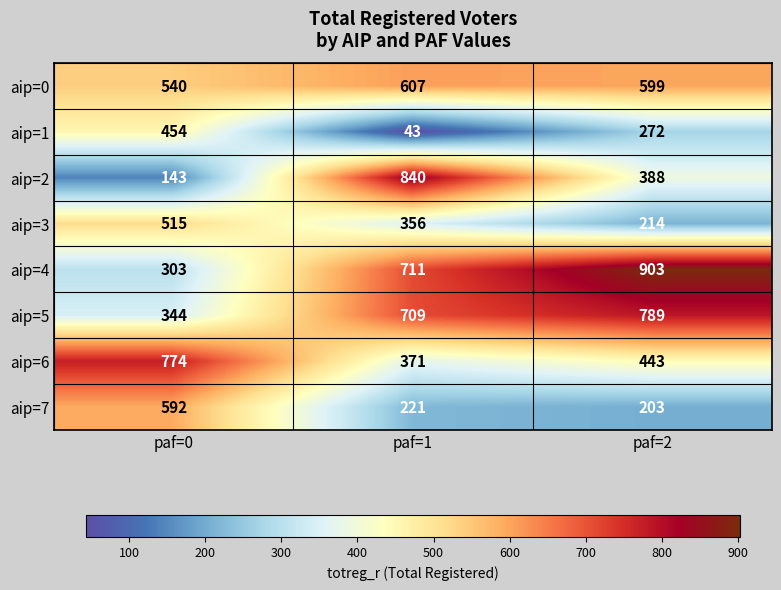

Which series changed the most between paf=1 and paf=2?

aip=2